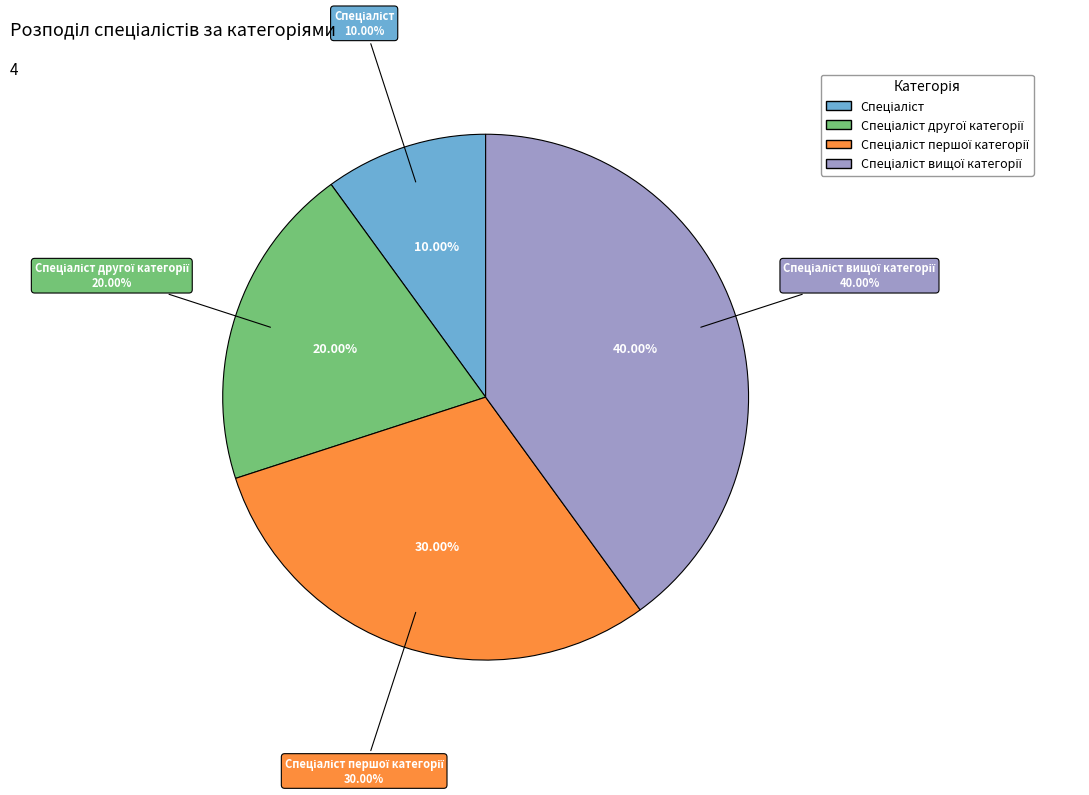

How many slices are in this pie chart?

4